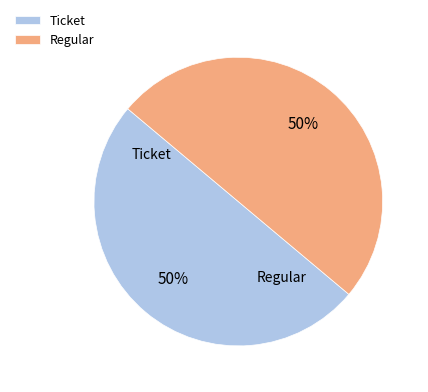

The Regular slice represents 50% of the pie. True or false?

True